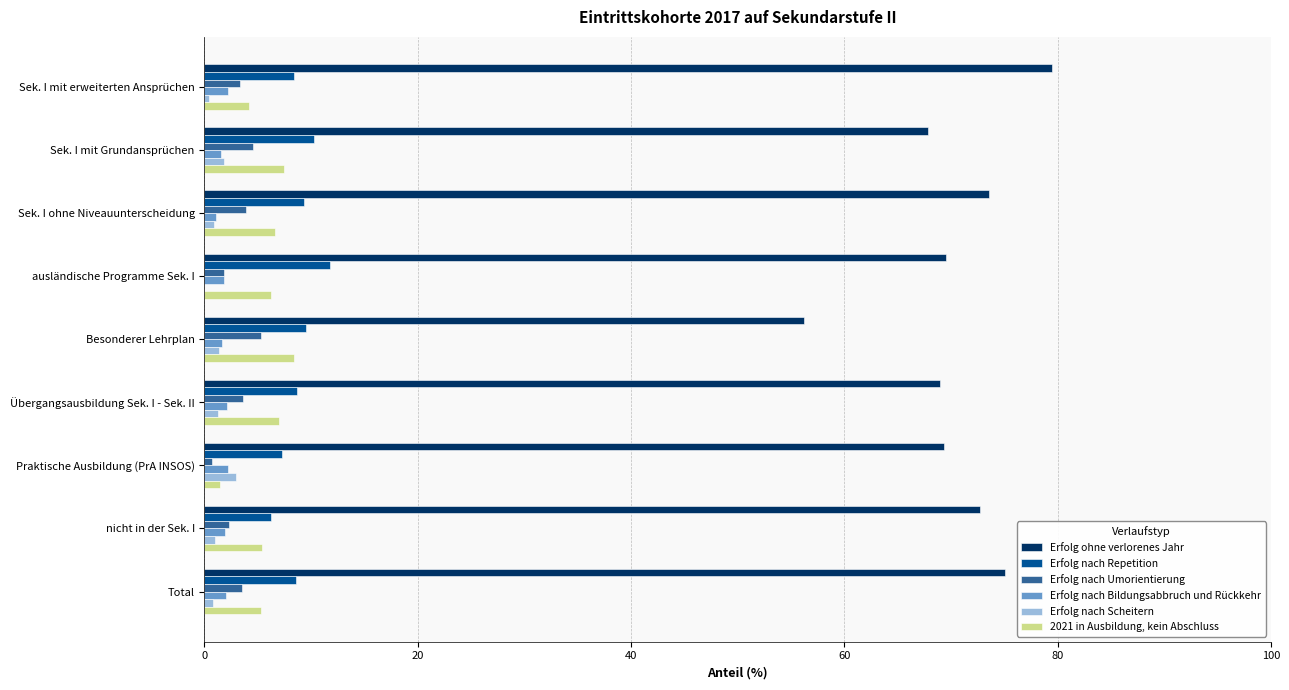

What is the maximum value shown in the chart?

79.4